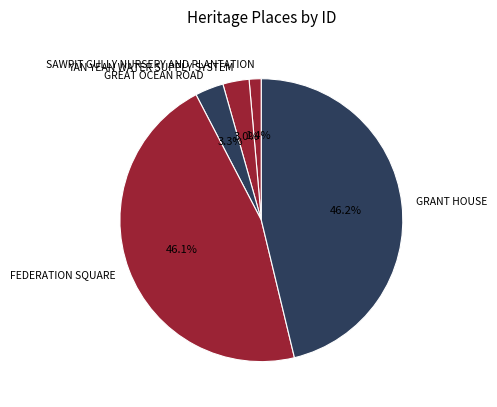

Count the number of slices in the pie.

5